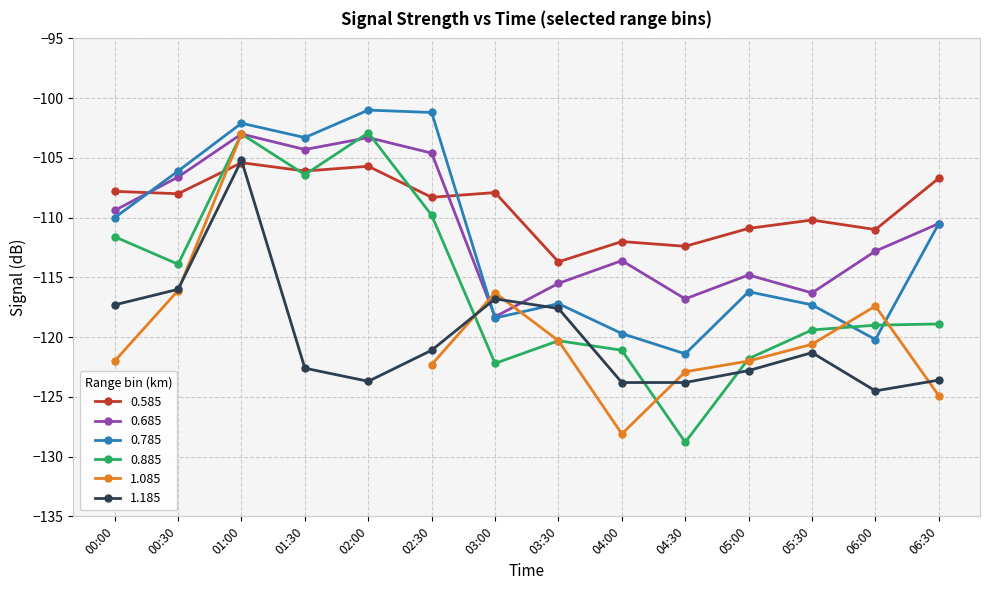

True or false: 0.685 and 0.585 intersect in this chart.

True